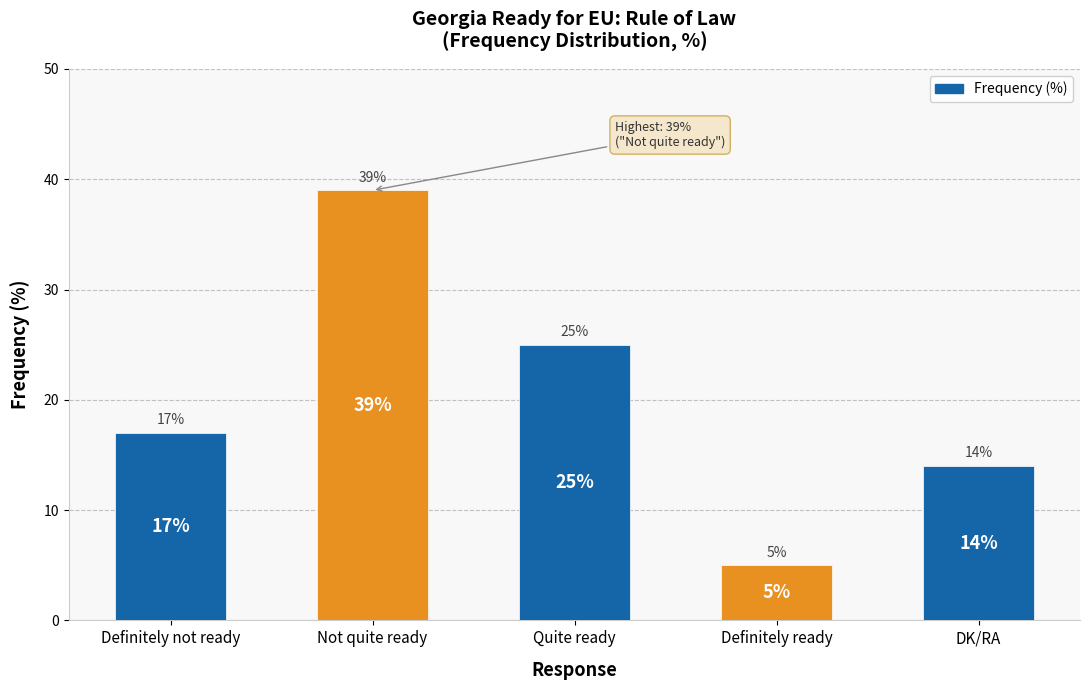

Rank the categories by value from highest to lowest.

Not quite ready, Quite ready, Definitely not ready, DK/RA, Definitely ready